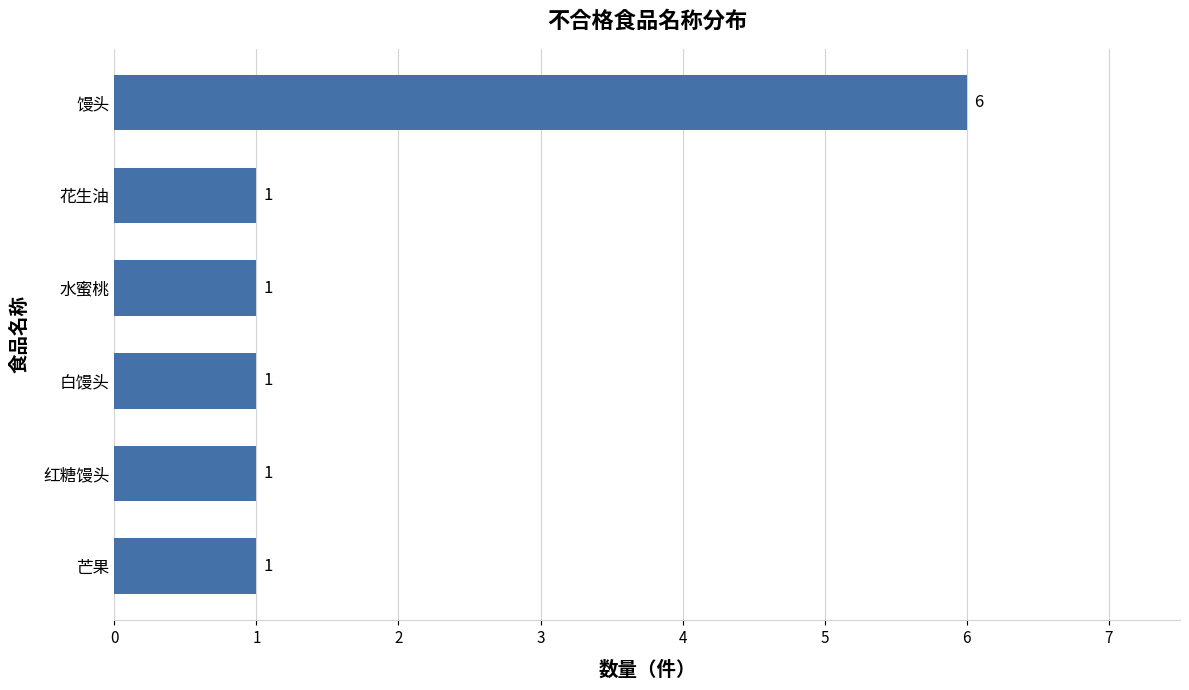

How many distinct data groups are displayed?

1